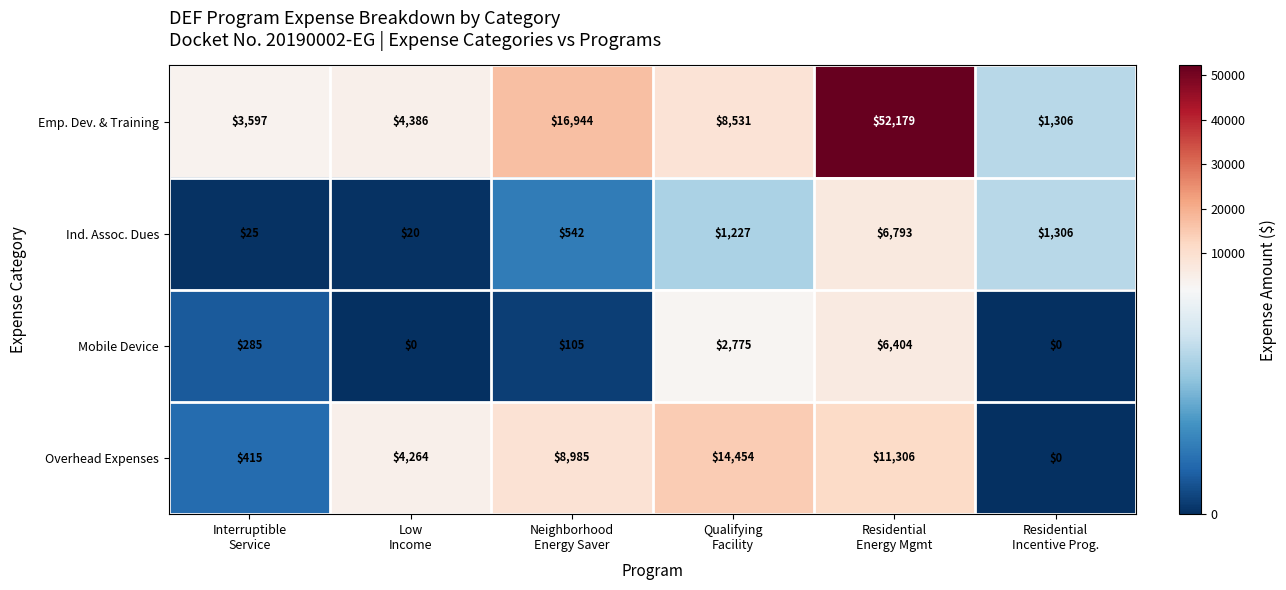

At which category is the sum across all series the highest?

Residential
Energy Mgmt